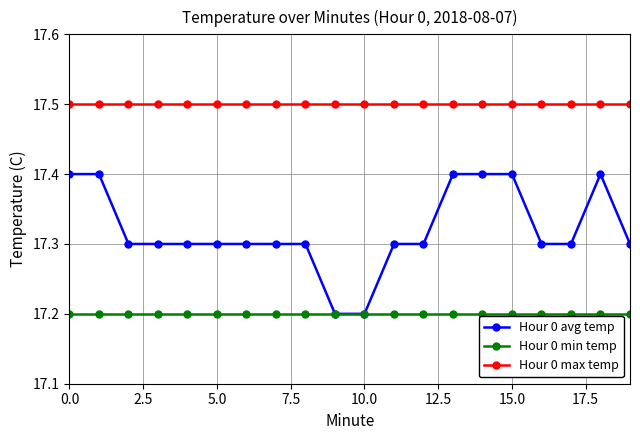

Which series has the widest spread of values?

Hour 0 avg temp